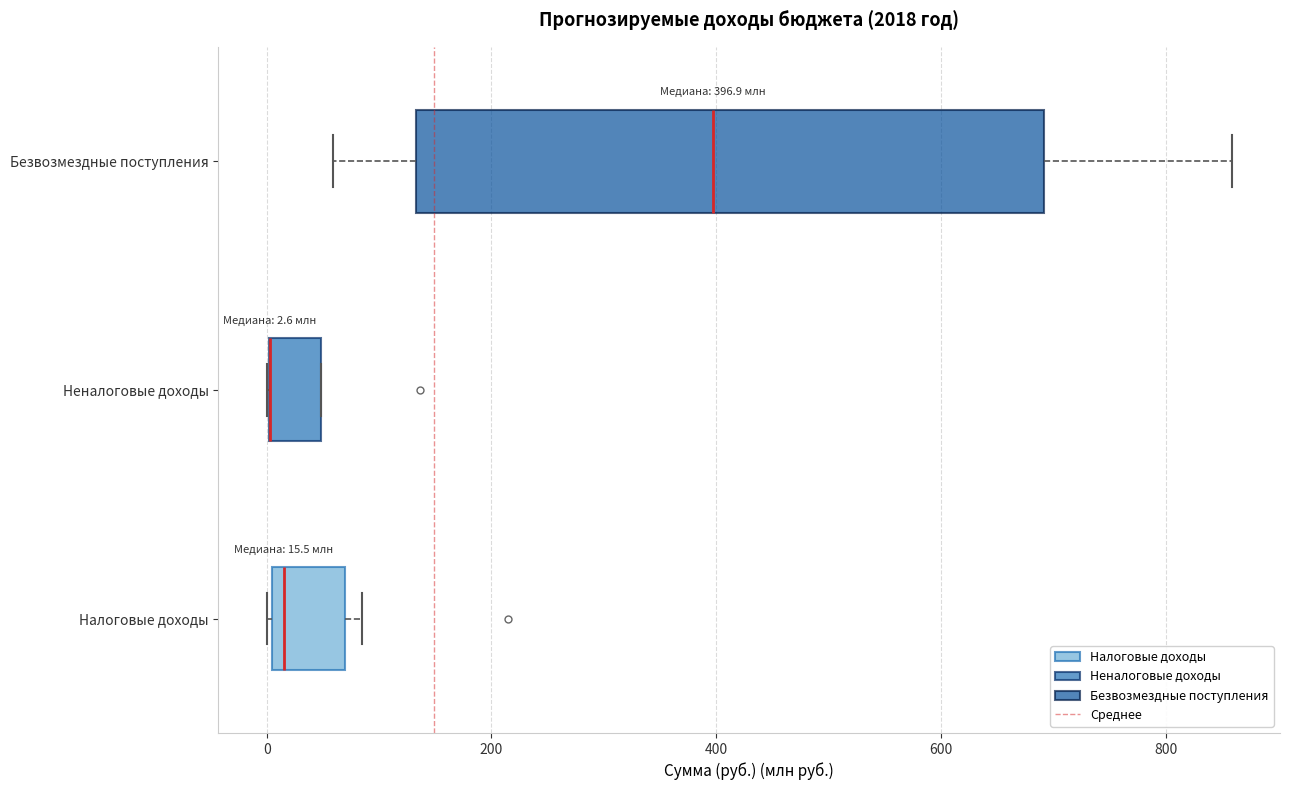

Which box is the widest, from its left edge to its right edge?

Безвозмездные поступления